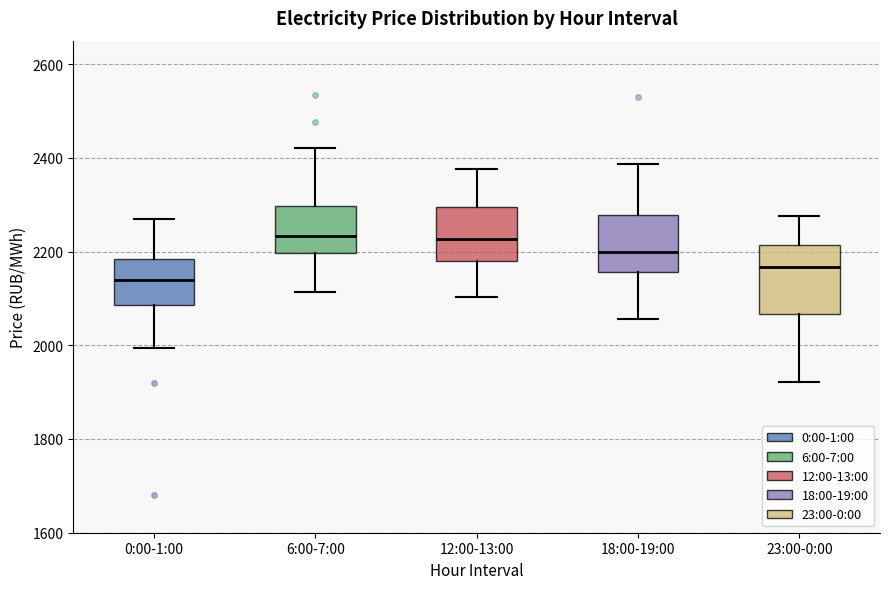

Which box is the tallest, from its lower edge to its upper edge?

23:00-0:00